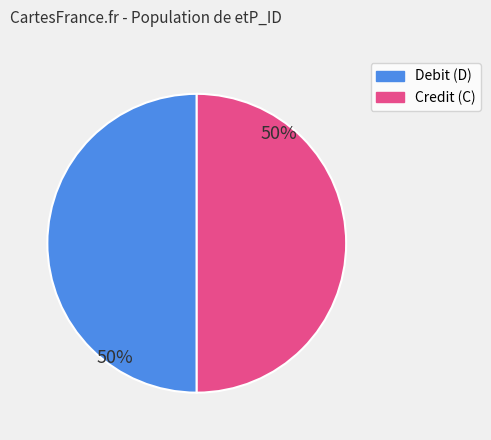

Is the sum of Debit (D) and Credit (C) greater than half?

Yes